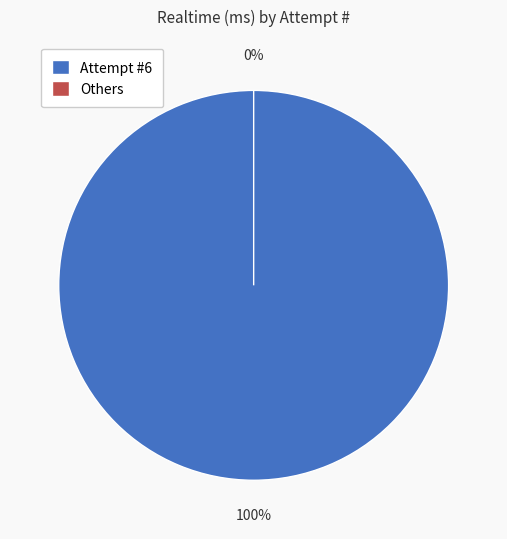

The 6 slice represents 91% of the pie. True or false?

False